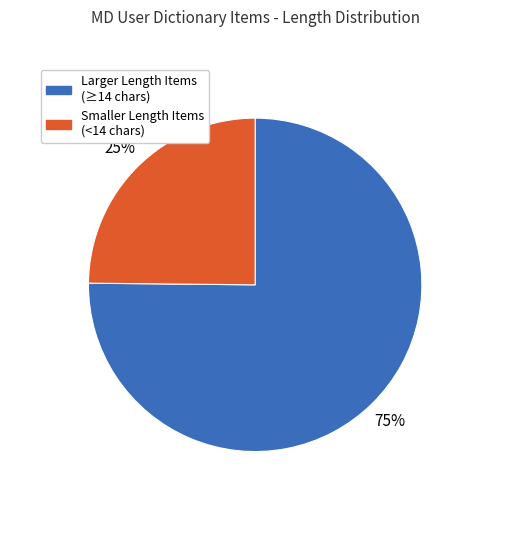

Which category accounts for the majority?

Larger Length Items (≥14 chars)